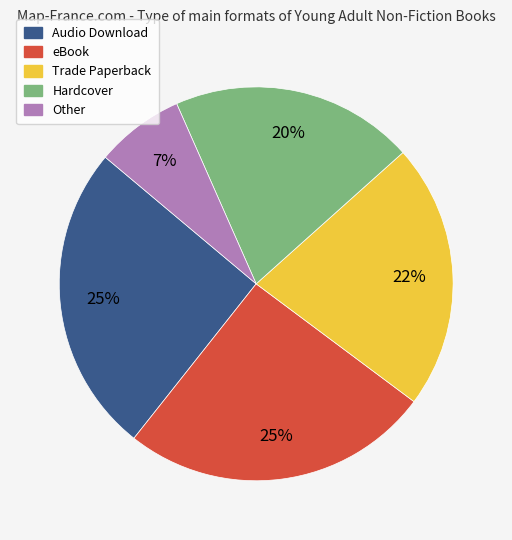

To the nearest percent, what is the difference between the Hardcover and Other slice percentages?

13%